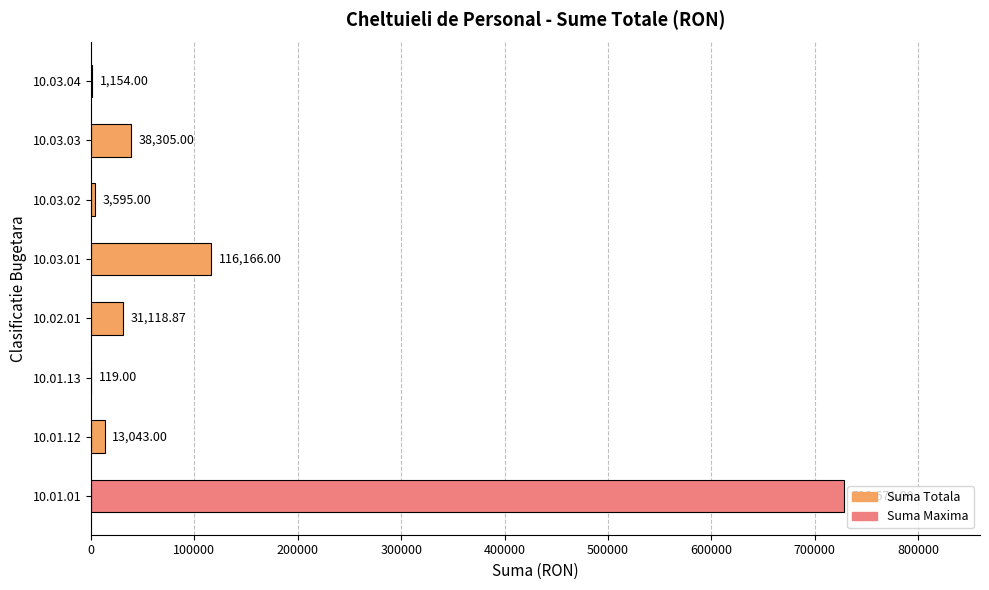

Are the bars grouped side by side (vs. stacked)?

No